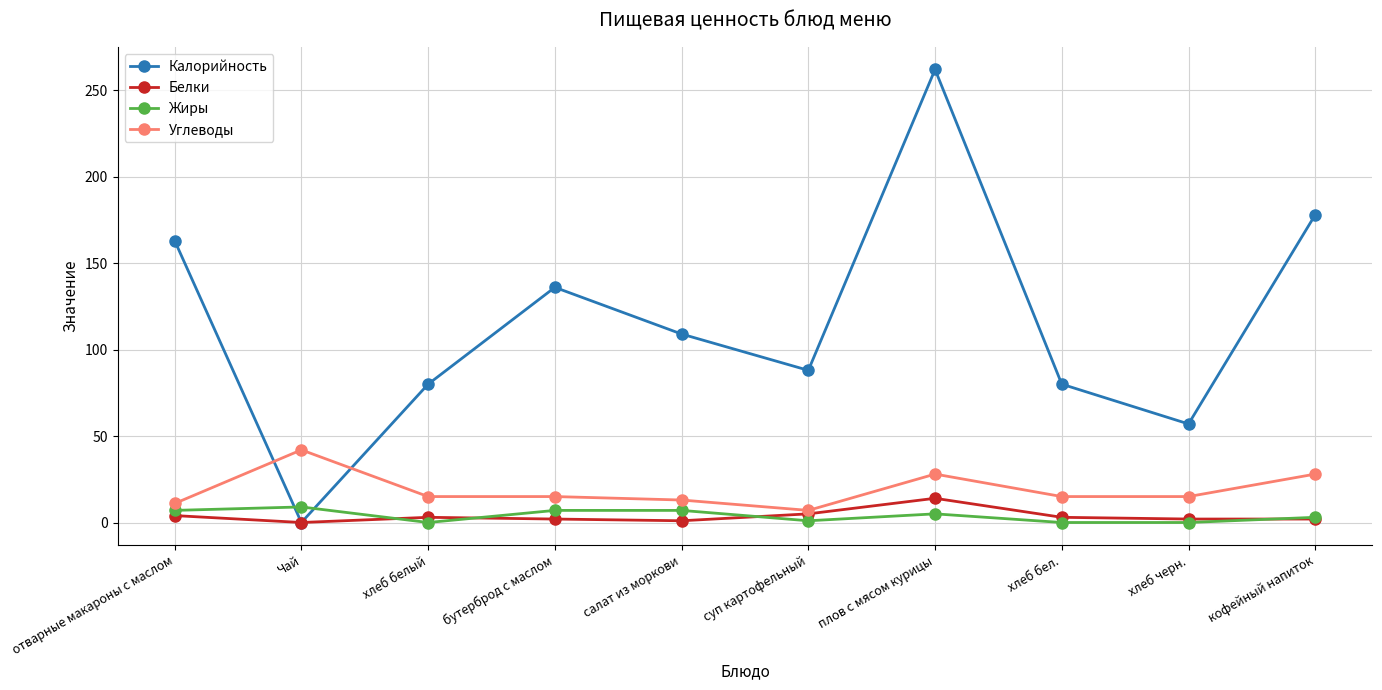

Is it true that Жиры equals 7 at бутерброд с маслом?

True